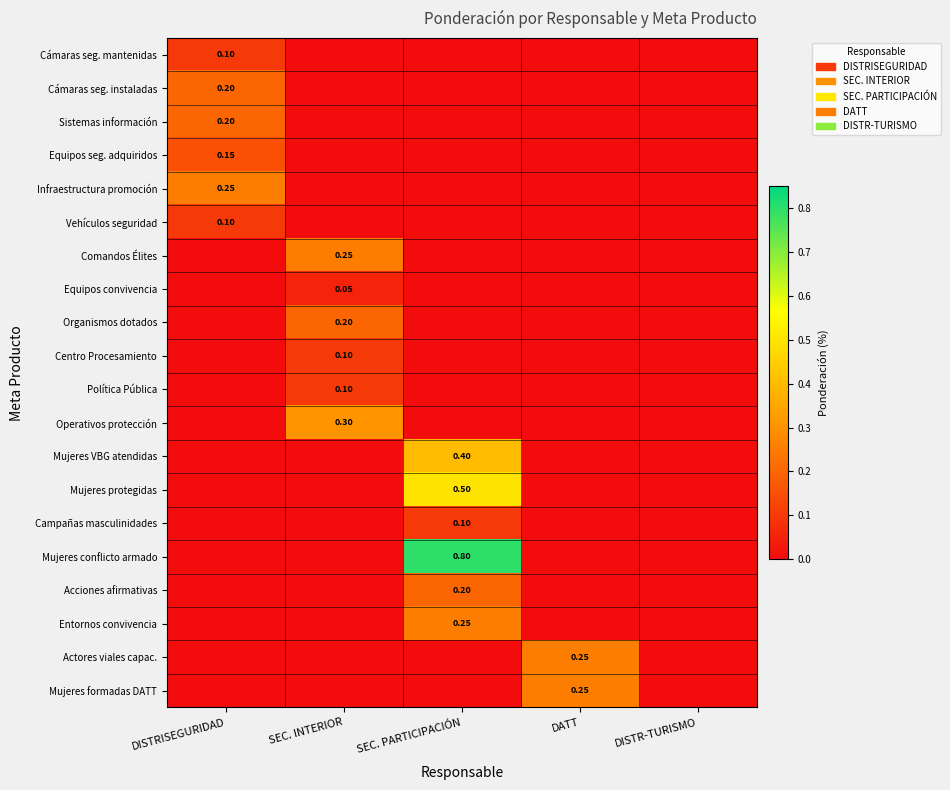

At how many categories does at least one series exceed 0?

4